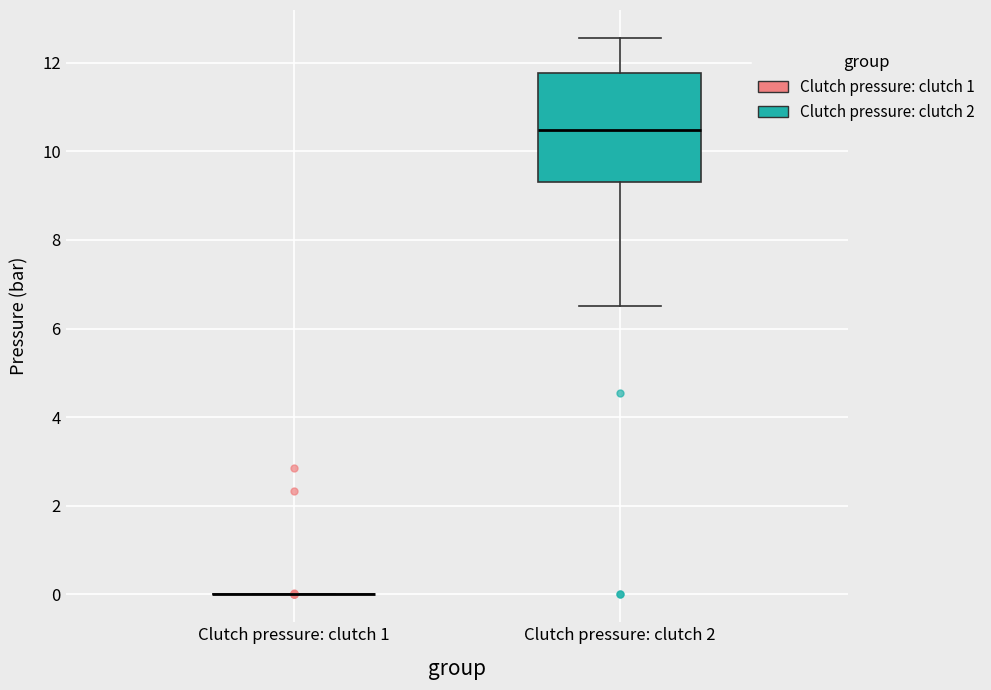

Reading left to right, read every box against the y-axis: the position of its median line, the range the box covers, and the ends of its whiskers. The values are not printed on the chart, so give them approximately, as read against the axis.

Clutch pressure: clutch 1: box collapsed to a line at 0.0, whiskers 0.0 to 0.0
Clutch pressure: clutch 2: median 10.4, box 9.4 to 11.8, whiskers 6.6 to 12.6